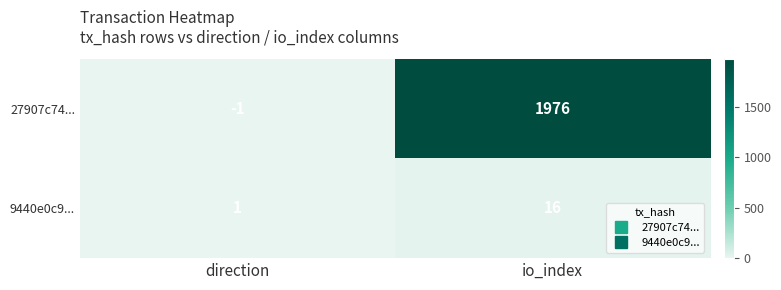

At which label does 9440e0c9... reach its peak?

io_index